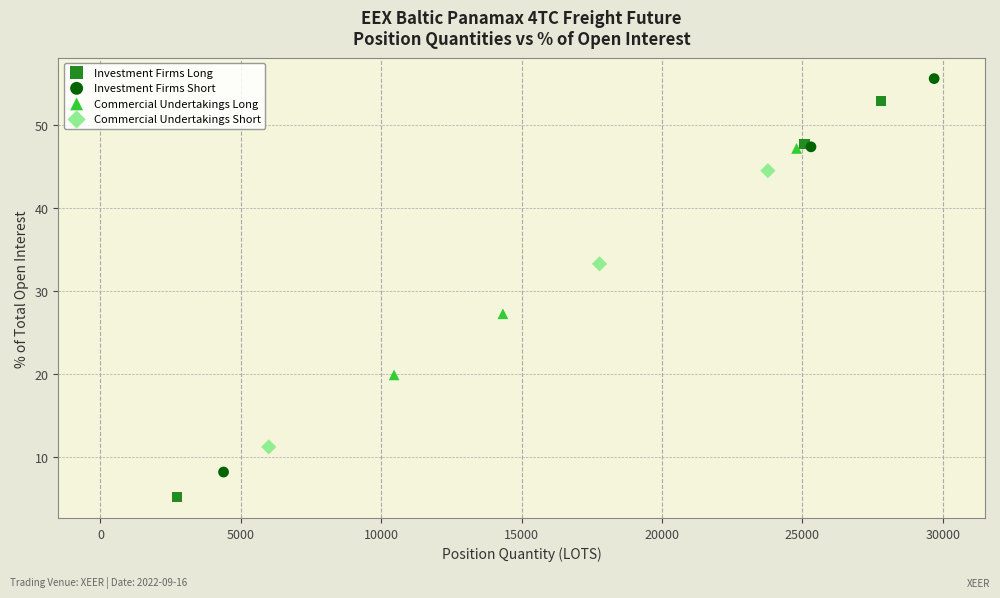

What are all the series names shown in the legend?

Investment Firms Long, Investment Firms Short, Commercial Undertakings Long, Commercial Undertakings Short